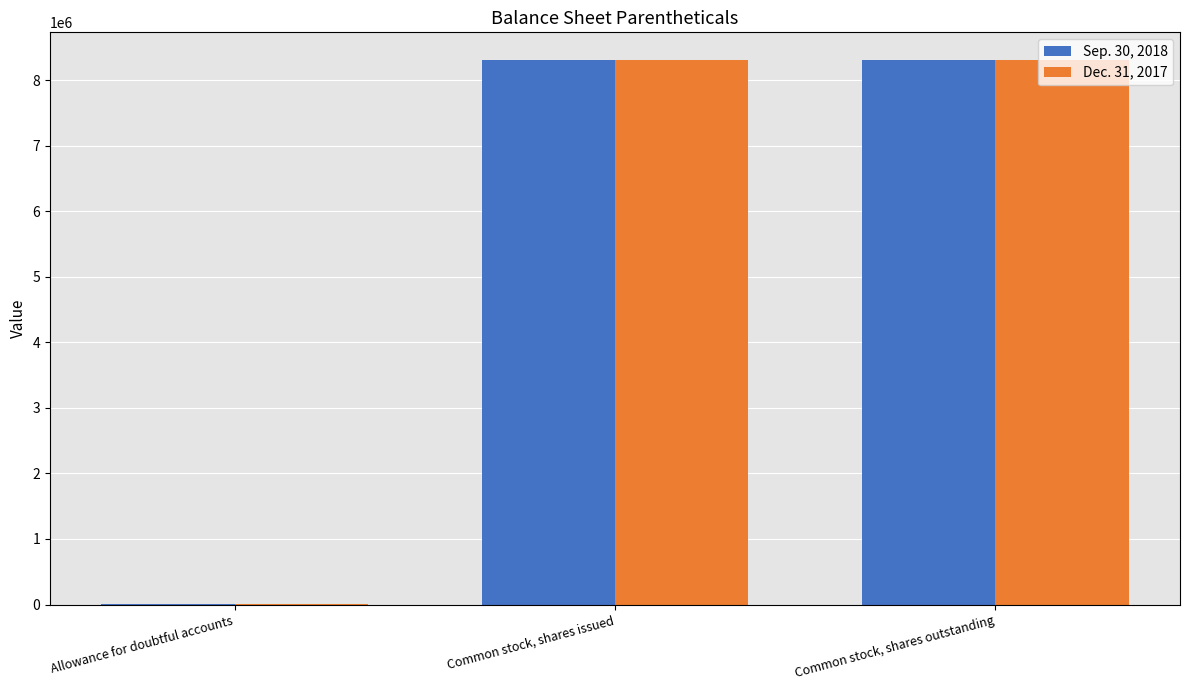

Are the bars grouped side by side (vs. stacked)?

Yes